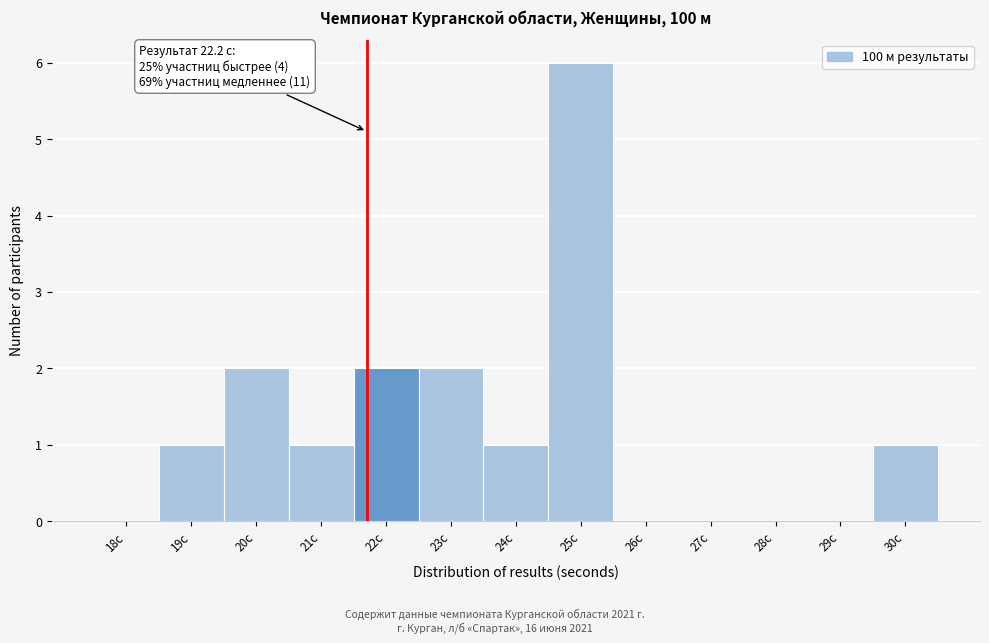

Reading left to right, extract all data points from this chart.

18с=0	19с=1	20с=2	21с=1	22с=2	23с=2	24с=1	25с=6	26с=0	27с=0	28с=0	29с=0	30с=1